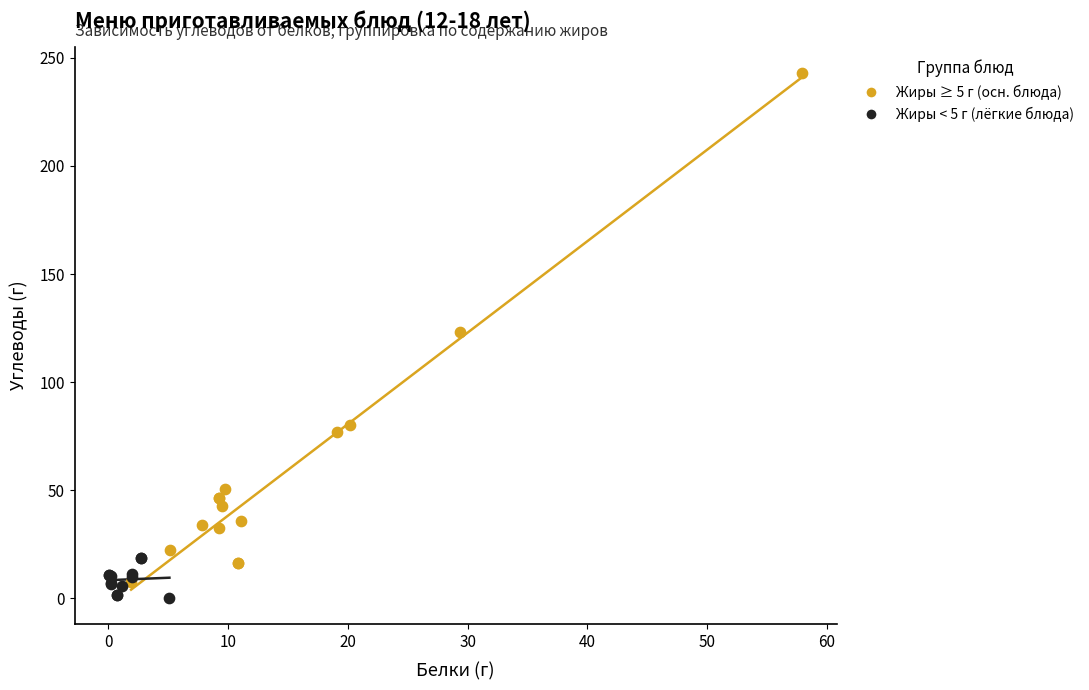

Which series reaches the maximum Y coordinate?

Жиры ≥ 5 г (осн. блюда)